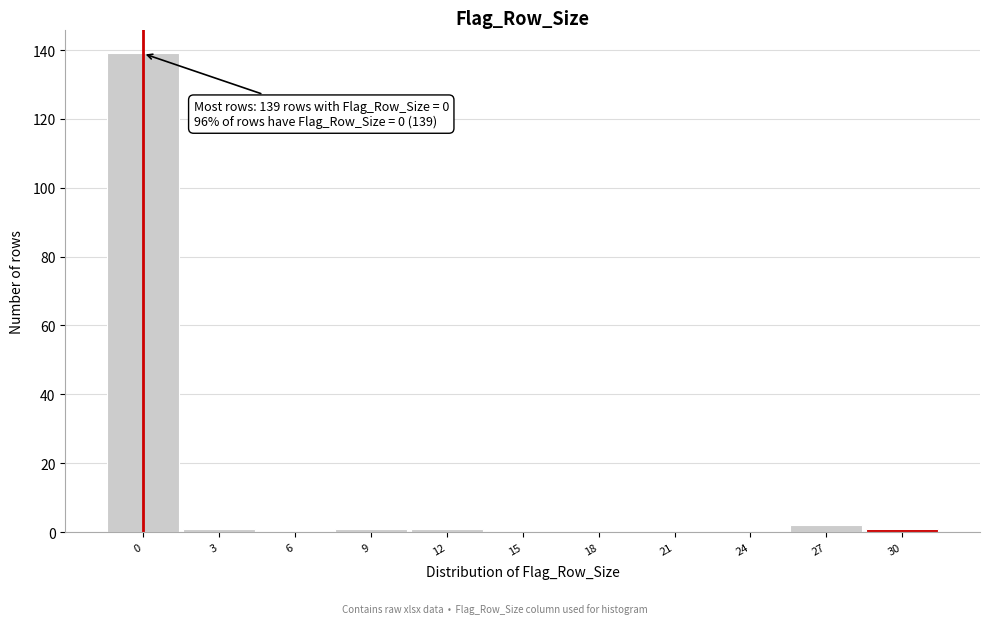

Reading left to right, extract all data points from this chart.

0=139	3=1	6=0	9=1	12=1	15=0	18=0	21=0	24=0	27=2	30=1